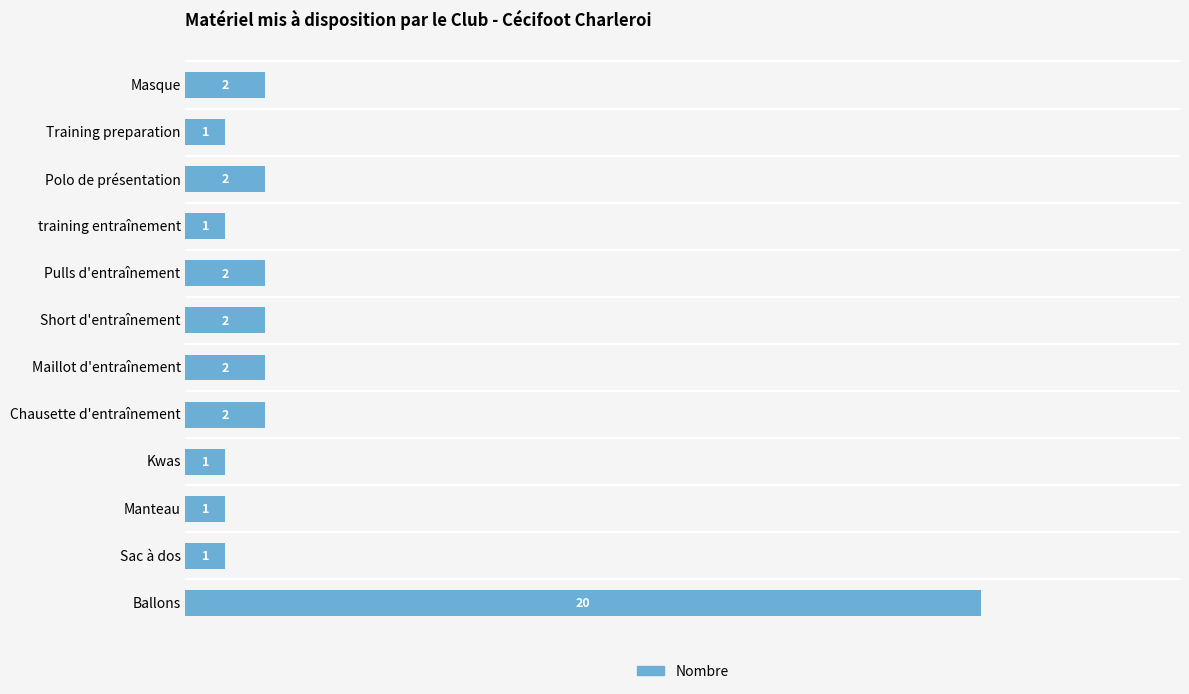

What is the value of the 6th bar from the top?

2